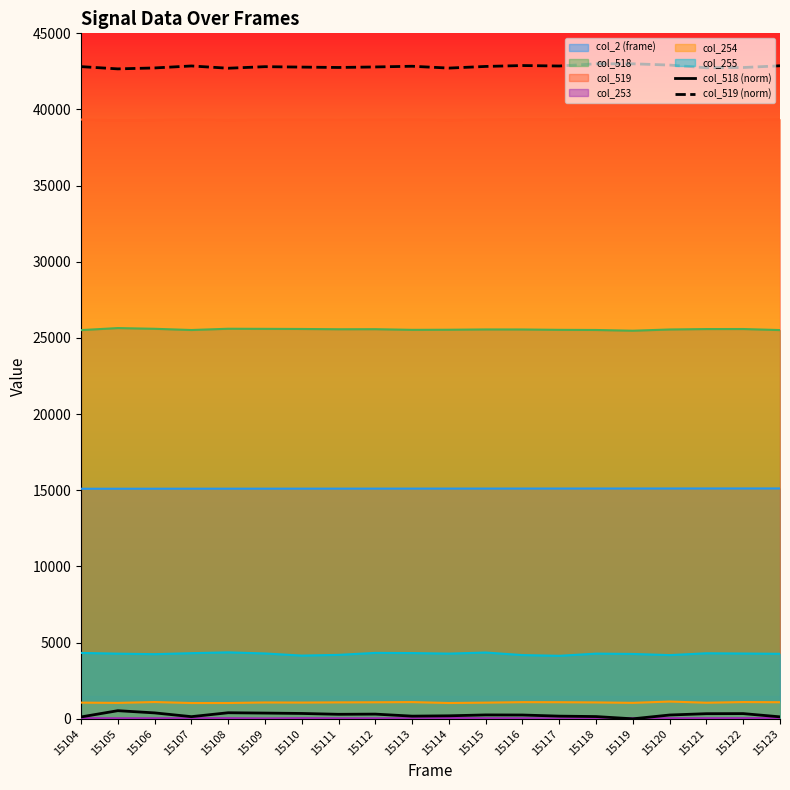

What is the average value of the col_519 (norm) series?

42816.7